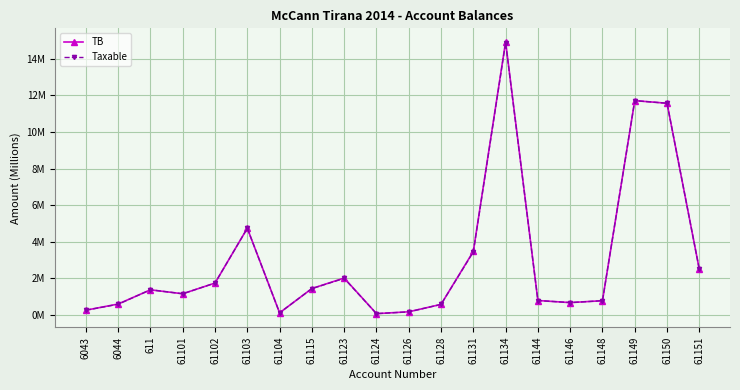

What is the value of the Taxable point at the 6th from the left?

4.7